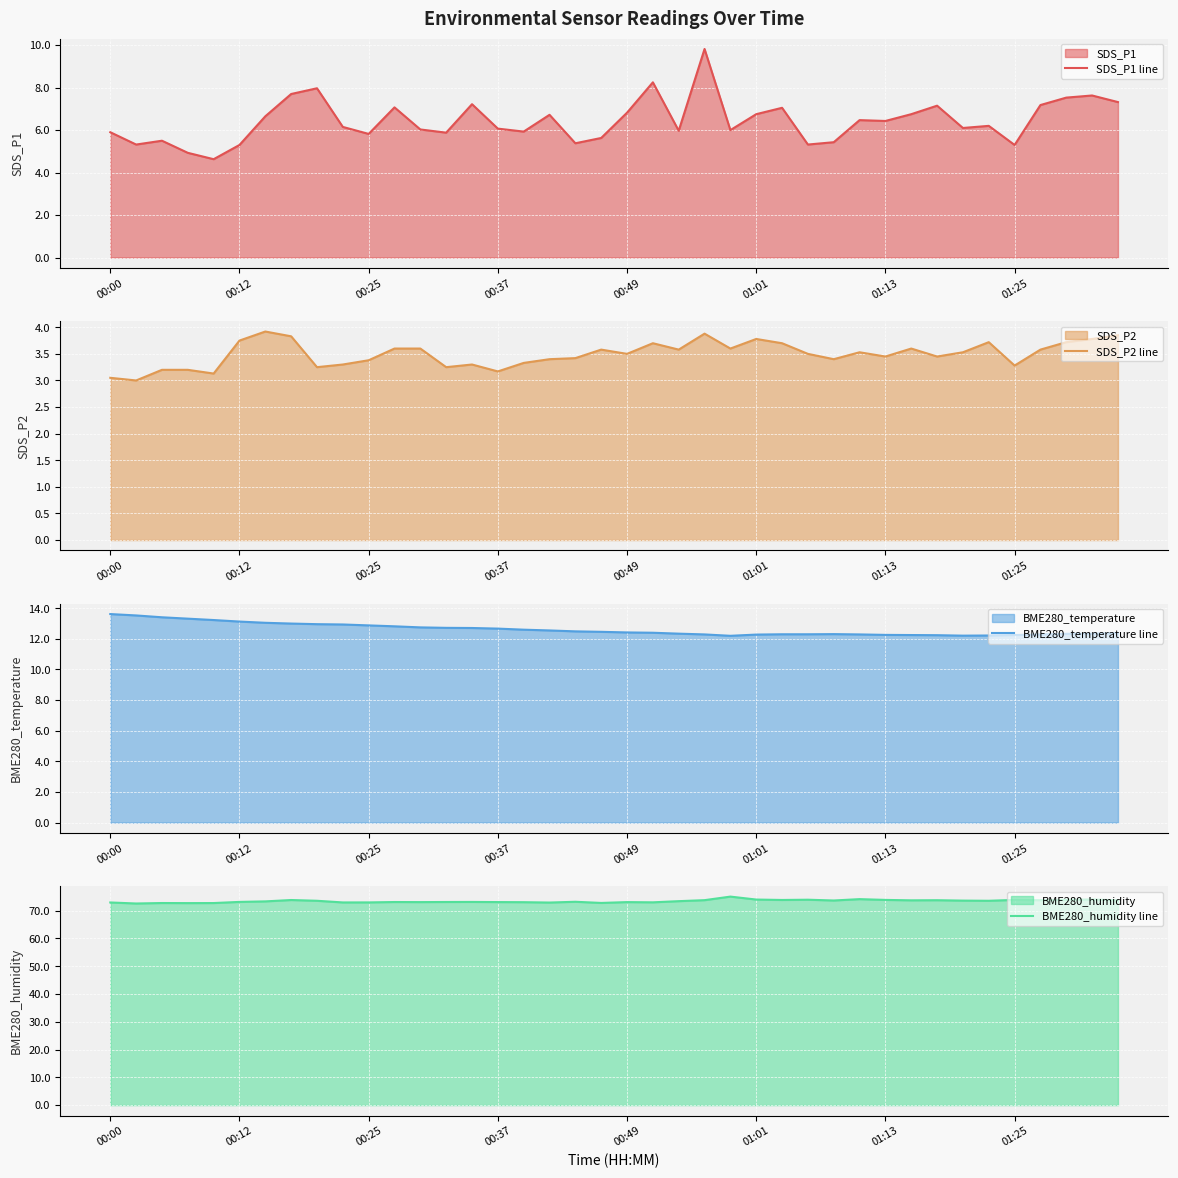

Is it true that SDS_P1 line equals 6.8 at 01:01?

True